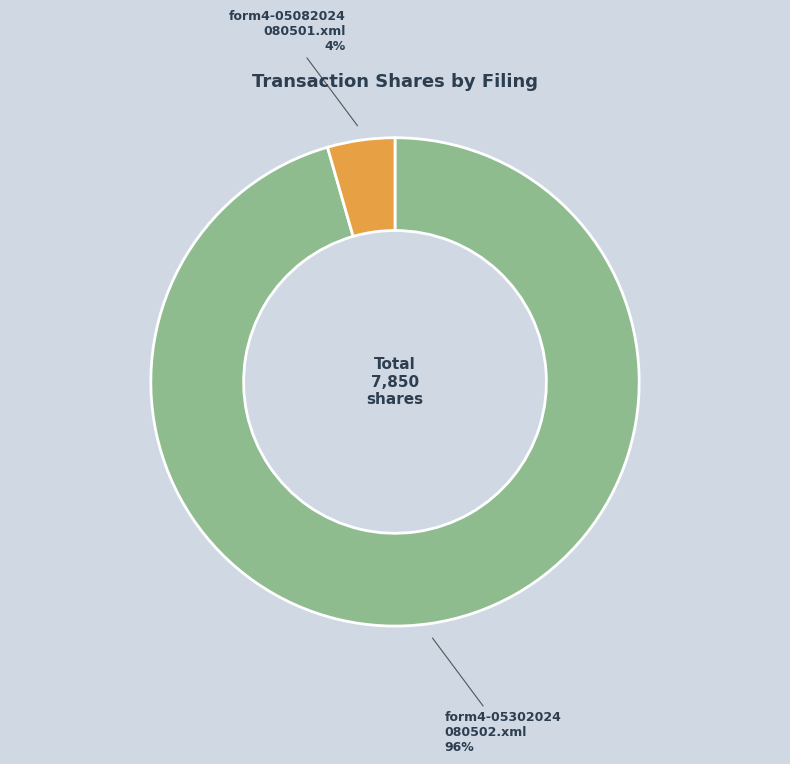

To the nearest percent, what is the average slice percentage?

50%